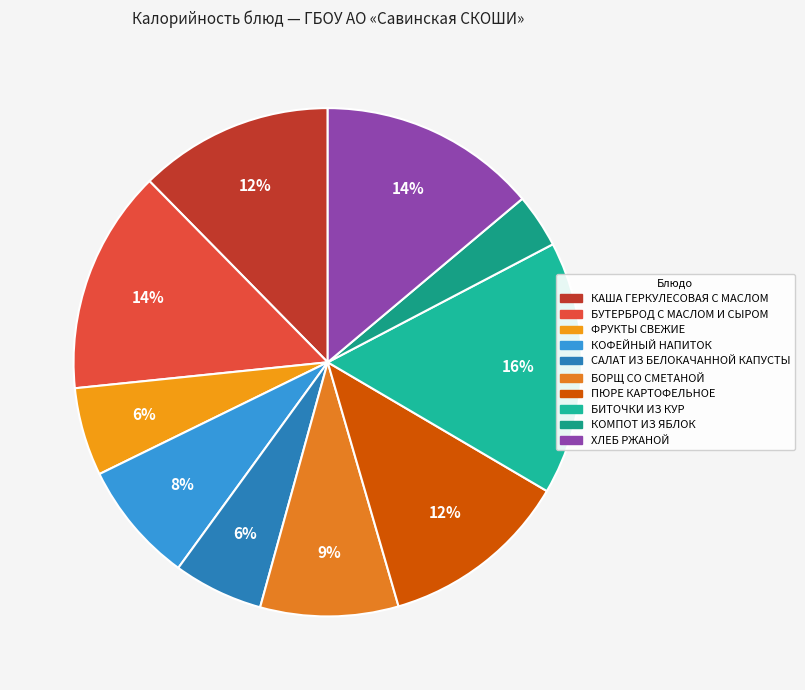

The БИТОЧКИ ИЗ КУР slice represents 16% of the pie. True or false?

True